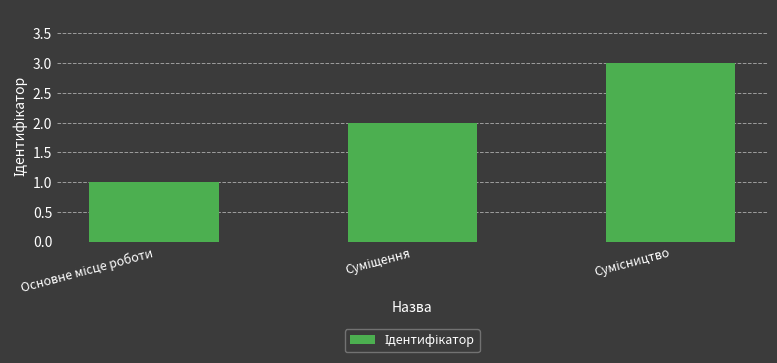

How many bars are there in total?

3